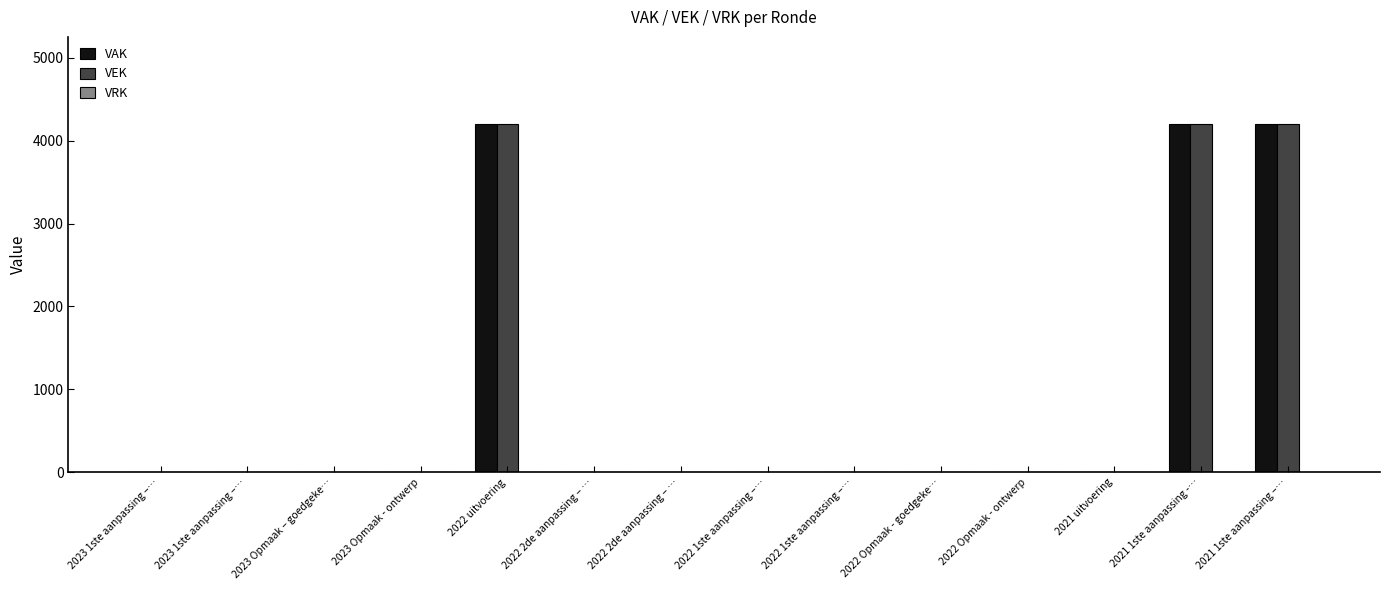

Which series changed the most between 2023 1ste aanpassing –… and 2022 2de aanpassing – …?

VAK